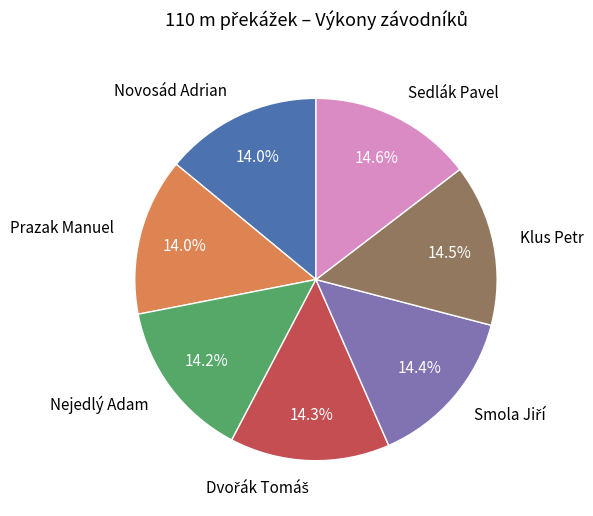

Between Sedlák Pavel and Novosád Adrian, which is larger?

Sedlák Pavel